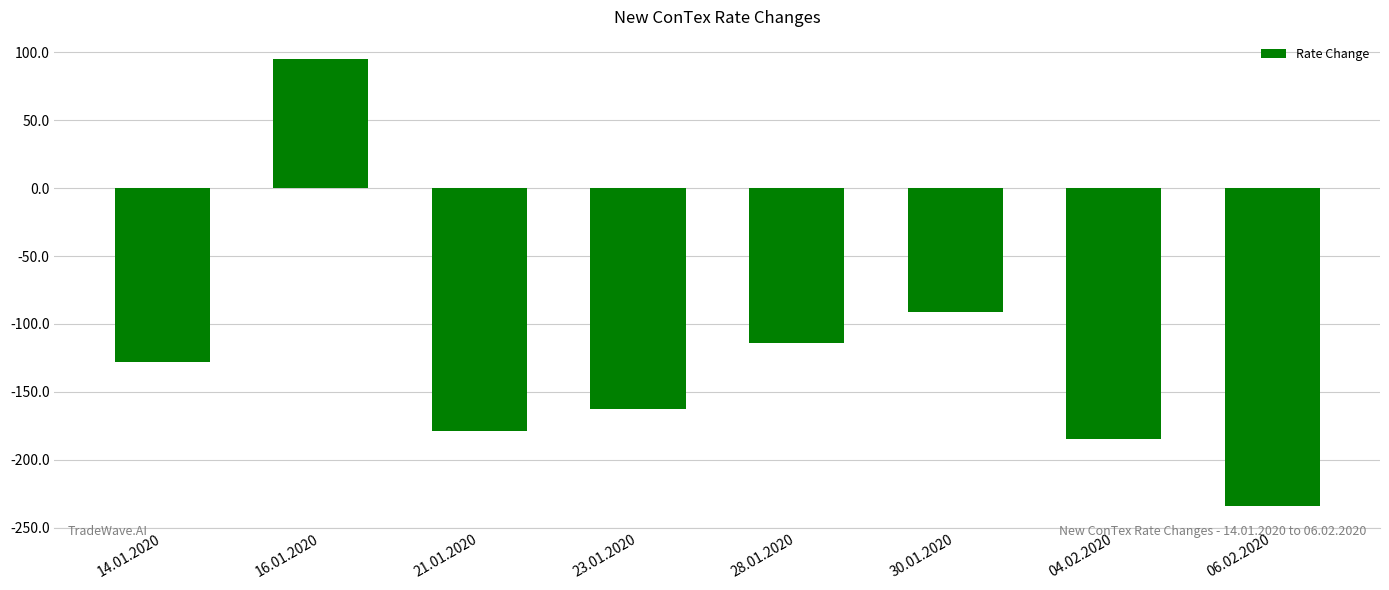

Reading left to right, what are all the values shown in this chart?

14.01.2020=-128	16.01.2020=95	21.01.2020=-179	23.01.2020=-163	28.01.2020=-114	30.01.2020=-91	04.02.2020=-185	06.02.2020=-234